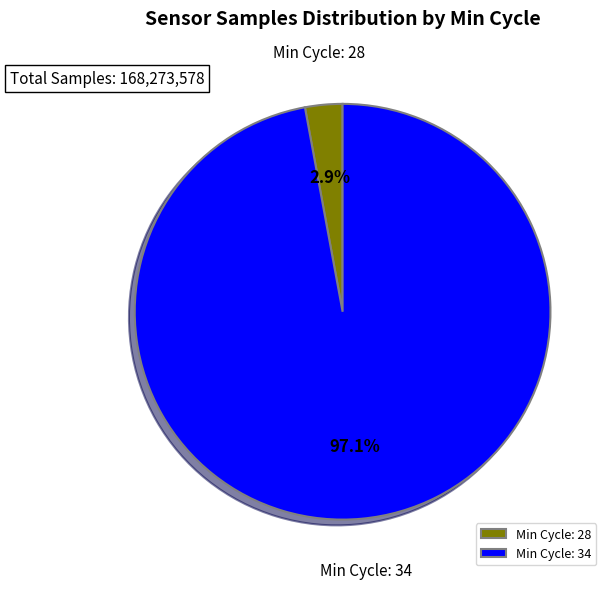

Between Min Cycle: 34 and Min Cycle: 28, which is larger?

Min Cycle: 34